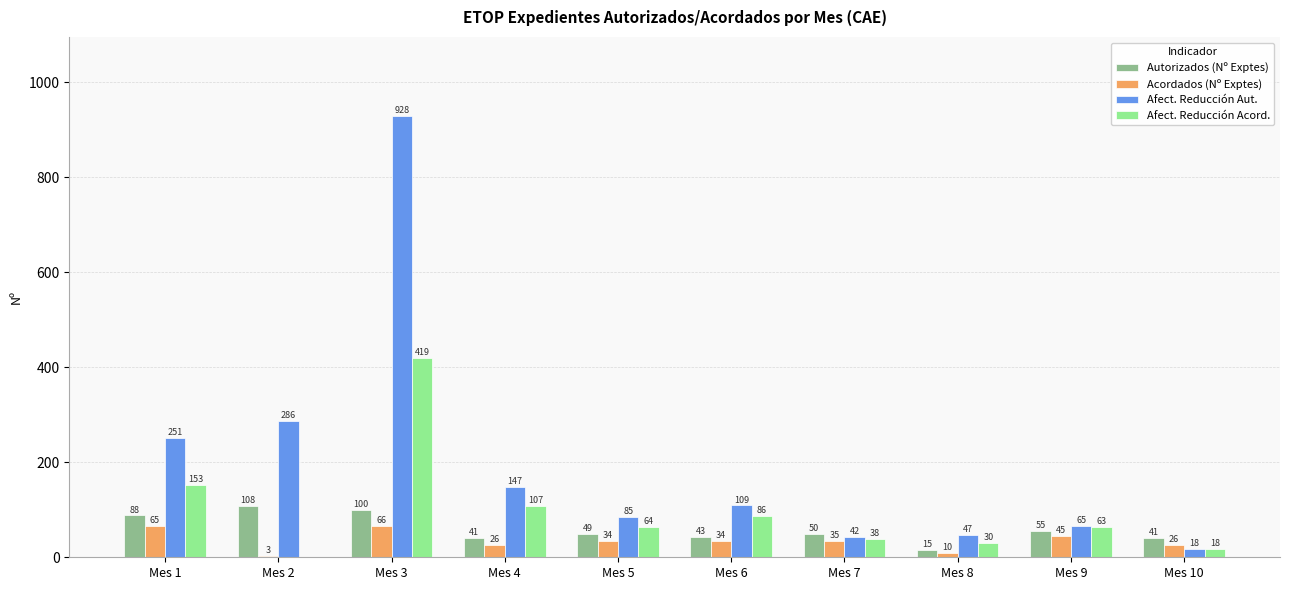

Reading left to right, extract all data points from this chart.

Autorizados (Nº Exptes): 88	108	100	41	49	43	50	15	55	41
Acordados (Nº Exptes): 65	3	66	26	34	34	35	10	45	26
Afect. Reducción Aut.: 251	286	928	147	85	109	42	47	65	18
Afect. Reducción Acord.: 153	0	419	107	64	86	38	30	63	18